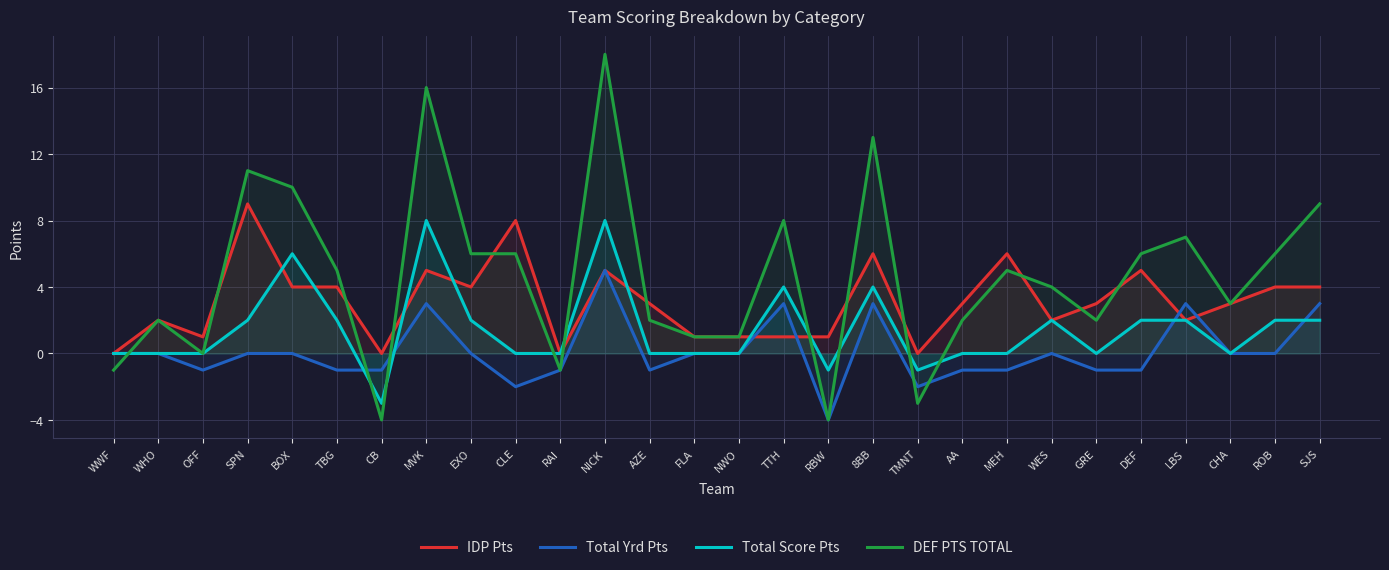

Reading left to right, list all the values displayed in this chart.

IDP Pts: WWF=0	WHO=2	OFF=1	SPN=9	BOX=4	TBG=4	CB=0	MVK=5	EXO=4	CLE=8	RAI=0	NICK=5	AZE=3	FLA=1	NWO=1	TTH=1	RBW=1	8BB=6	TMNT=0	AA=3	MEH=6	WES=2	GRE=3	DEF=5	LBS=2	CHA=3	ROB=4	SJS=4
Total Yrd Pts: WWF=0	WHO=0	OFF=-1	SPN=0	BOX=0	TBG=-1	CB=-1	MVK=3	EXO=0	CLE=-2	RAI=-1	NICK=5	AZE=-1	FLA=0	NWO=0	TTH=3	RBW=-4	8BB=3	TMNT=-2	AA=-1	MEH=-1	WES=0	GRE=-1	DEF=-1	LBS=3	CHA=0	ROB=0	SJS=3
Total Score Pts: WWF=0	WHO=0	OFF=0	SPN=2	BOX=6	TBG=2	CB=-3	MVK=8	EXO=2	CLE=0	RAI=0	NICK=8	AZE=0	FLA=0	NWO=0	TTH=4	RBW=-1	8BB=4	TMNT=-1	AA=0	MEH=0	WES=2	GRE=0	DEF=2	LBS=2	CHA=0	ROB=2	SJS=2
DEF PTS TOTAL: WWF=-1	WHO=2	OFF=0	SPN=11	BOX=10	TBG=5	CB=-4	MVK=16	EXO=6	CLE=6	RAI=-1	NICK=18	AZE=2	FLA=1	NWO=1	TTH=8	RBW=-4	8BB=13	TMNT=-3	AA=2	MEH=5	WES=4	GRE=2	DEF=6	LBS=7	CHA=3	ROB=6	SJS=9